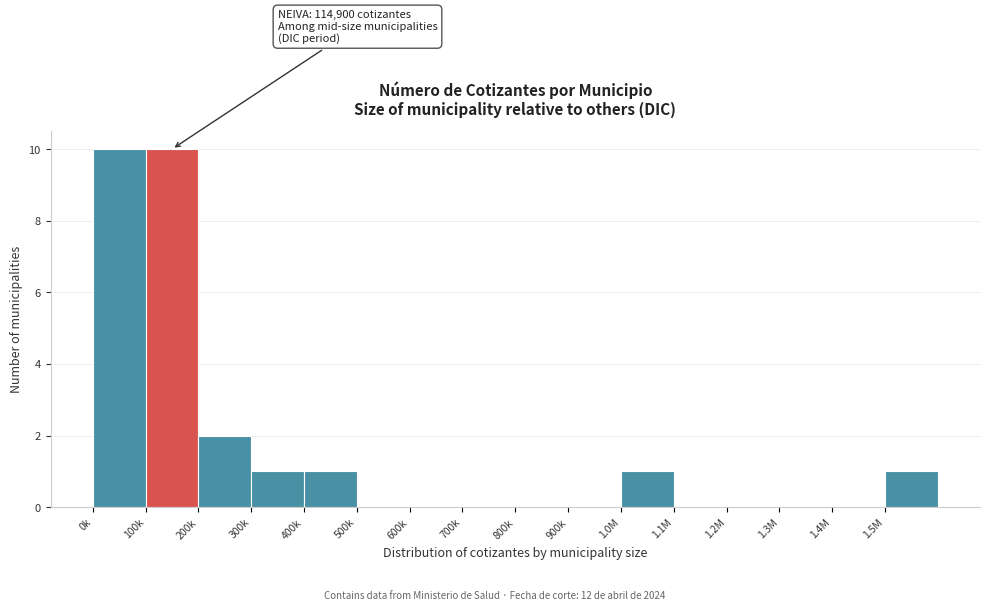

Reading right to left, transcribe all the data shown in this chart.

1.5M=1	1.4M=0	1.3M=0	1.2M=0	1.1M=0	1.0M=1	900k=0	800k=0	700k=0	600k=0	500k=0	400k=1	300k=1	200k=2	100k=10	0k=10